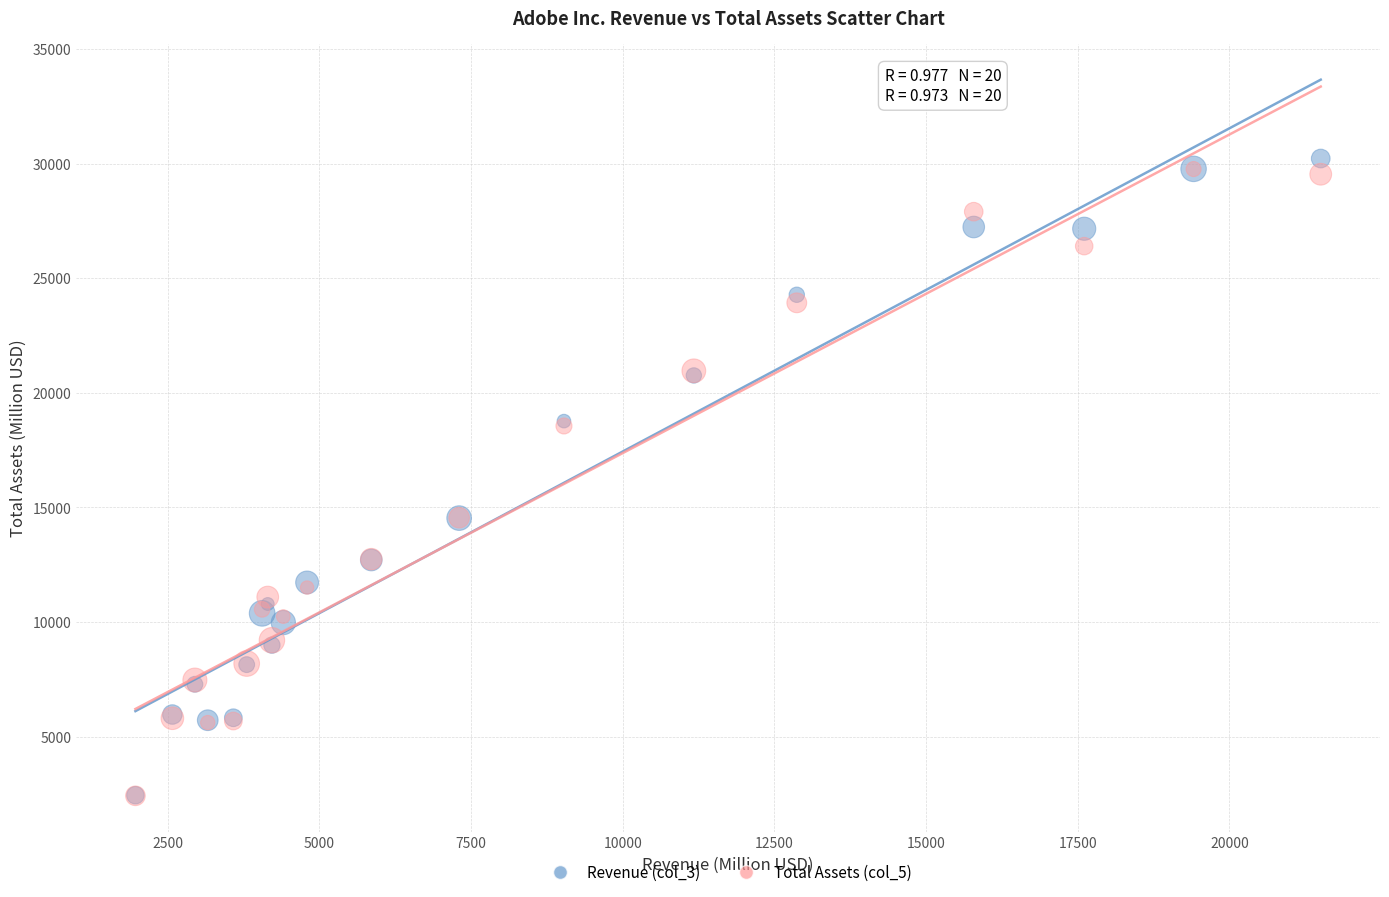

What are all the series names shown in the legend?

Revenue (col_3), Total Assets (col_5)